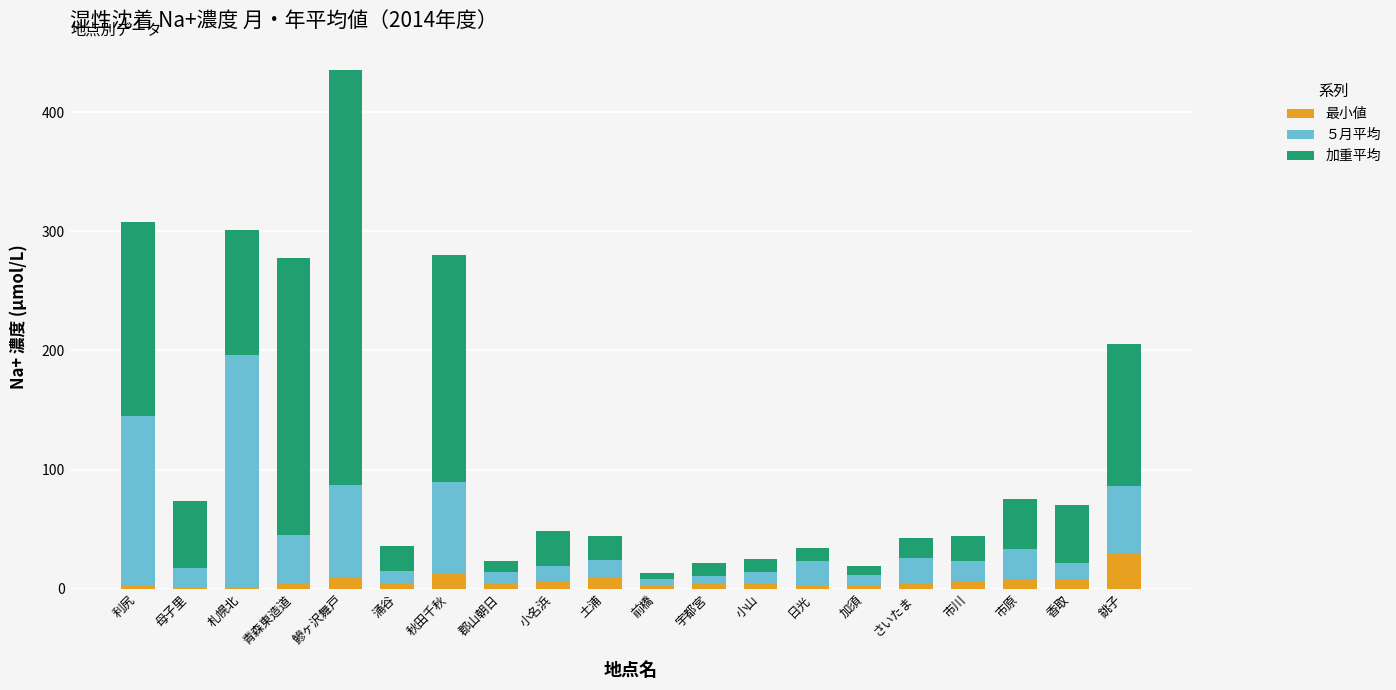

At which label does 最小値 reach its peak?

銚子